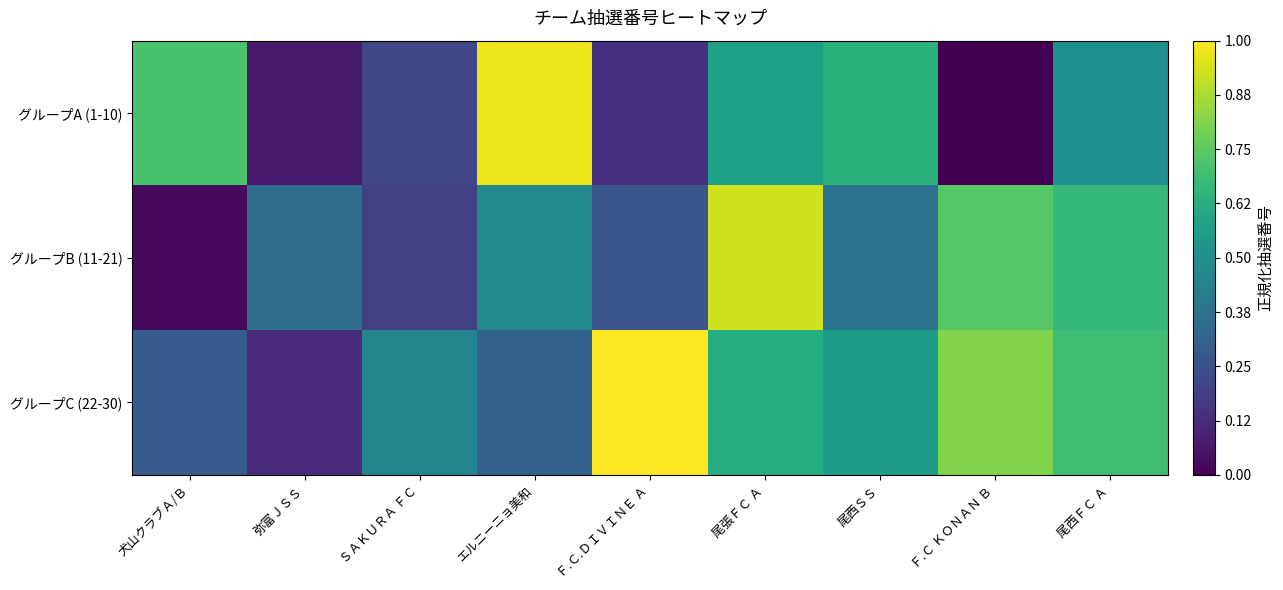

At which category is the sum across all series the highest?

尾張ＦＣ Ａ